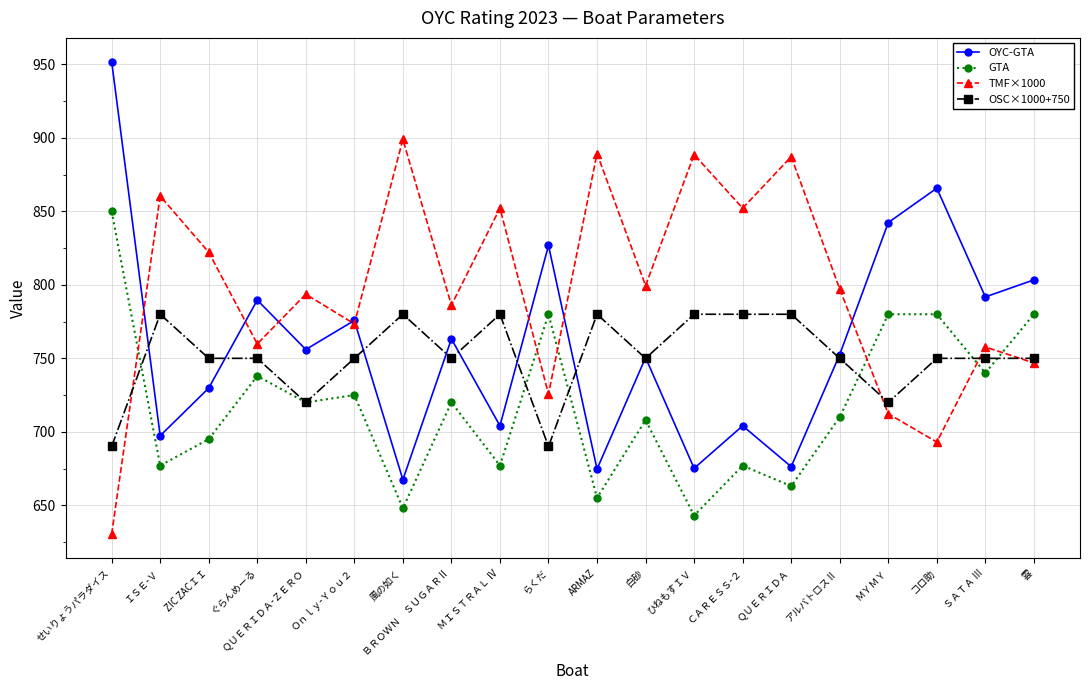

The OSC×1000+750 series shows 750.0 at コロ助. True or false?

True